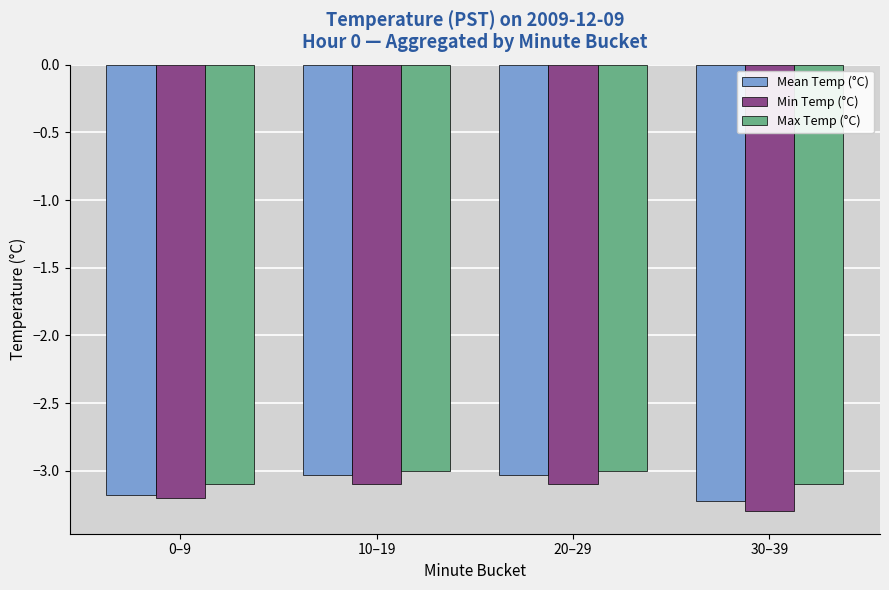

At which label does Mean Temp (°C) reach its minimum?

30–39